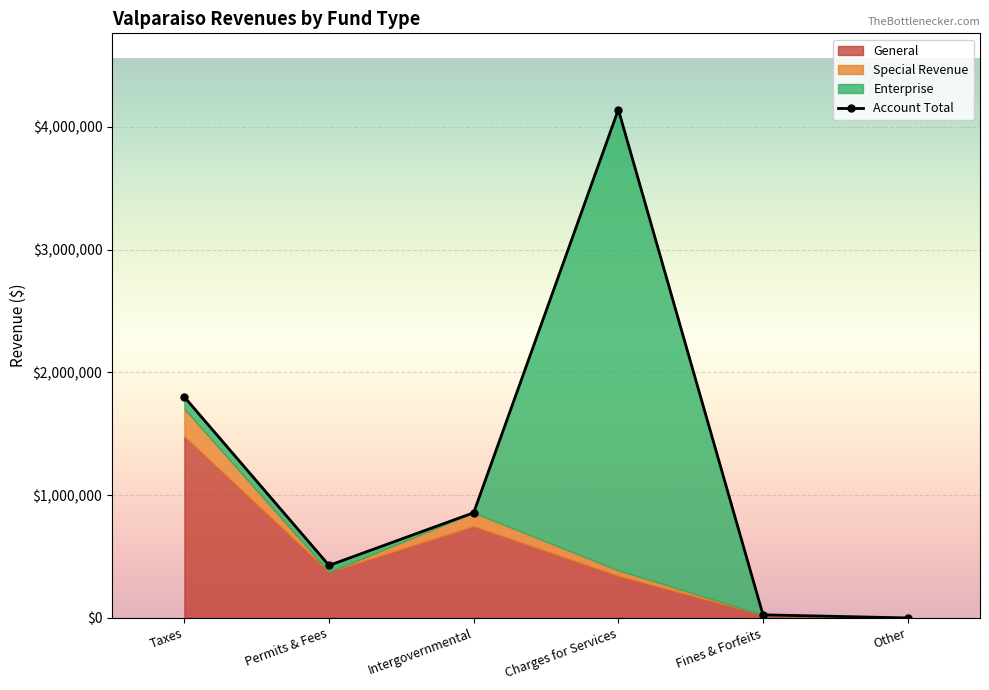

Reading right to left, transcribe all the data shown in this chart.

General: 0	25286	341344	746225	374097	1476439
Special Revenue: 0	0	46536	110684	0	226853
Enterprise: 0	0	3752035	0	53350	95919
Internal Service: 0	0	0	0	0	0
Account Total: 0	25286	4139915	856909	427447	1799211